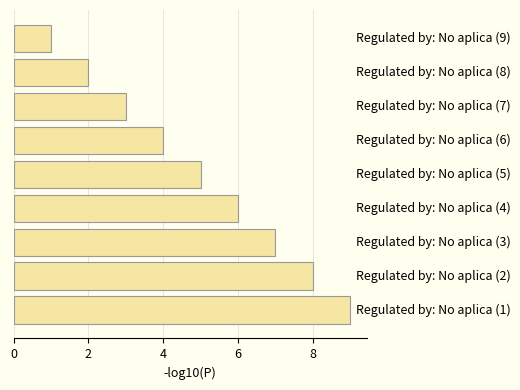

What is the sum of all values?

45